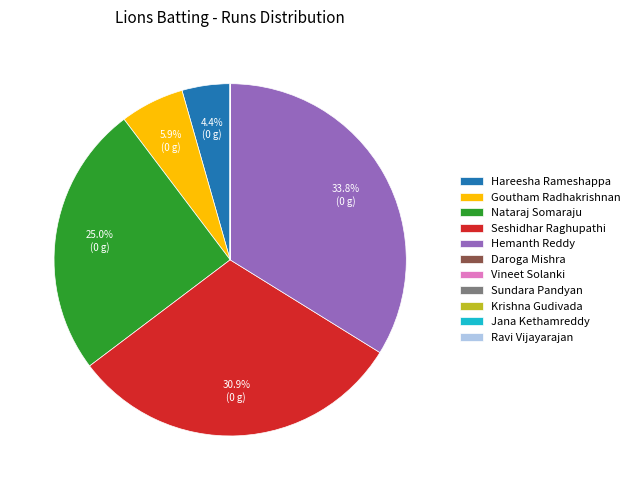

Between Goutham Radhakrishnan and Hareesha Rameshappa, which is larger?

Goutham Radhakrishnan